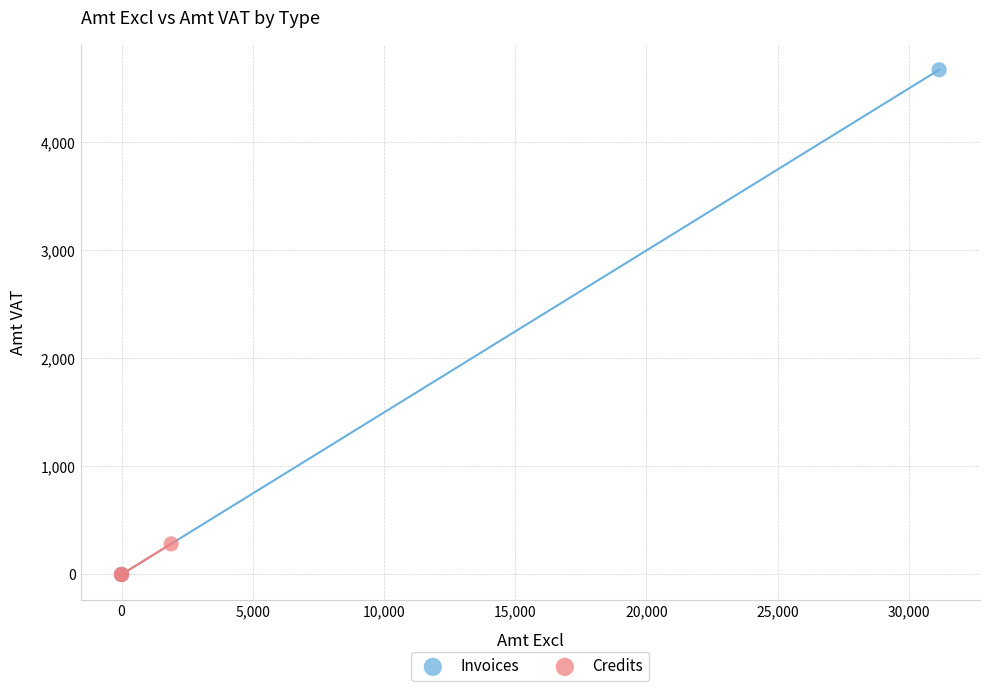

What are all the series names shown in the legend?

Invoices, Credits